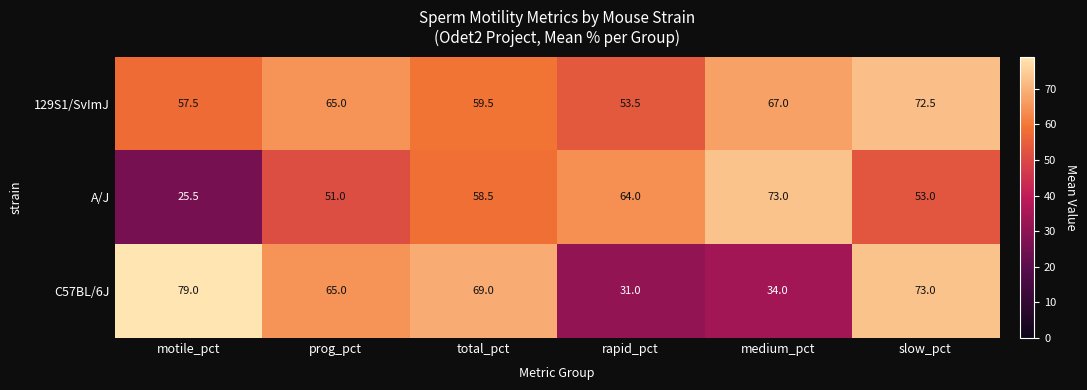

Which series has the largest range (max minus min)?

C57BL/6J